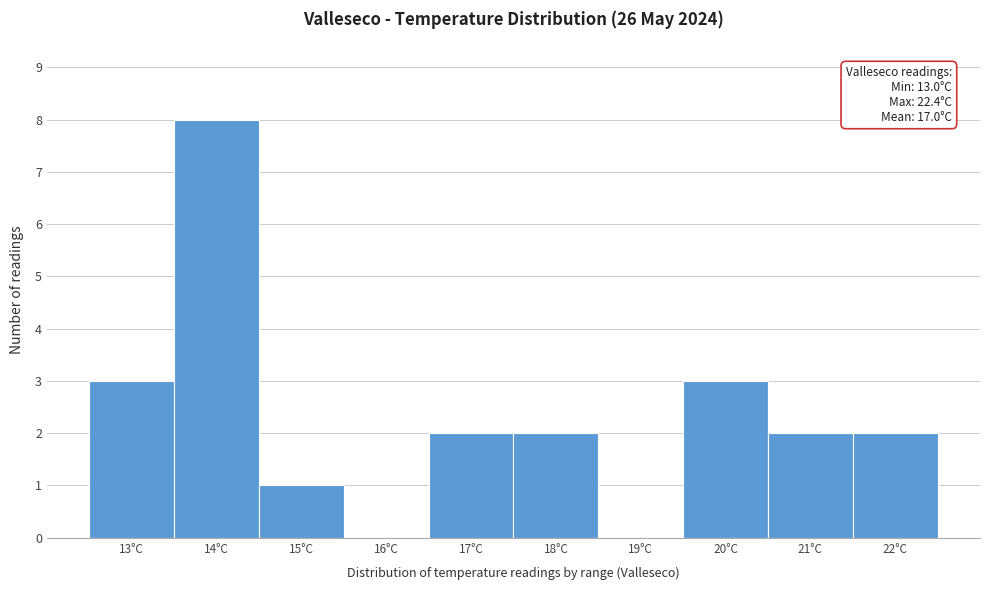

Reading left to right, transcribe all the data shown in this chart.

13°C=3	14°C=8	15°C=1	16°C=0	17°C=2	18°C=2	19°C=0	20°C=3	21°C=2	22°C=2